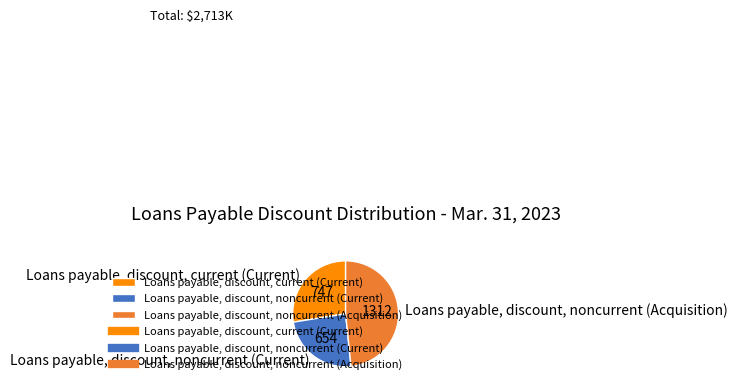

Rank the categories by value from lowest to highest.

Loans payable, discount, noncurrent (Current), Loans payable, discount, current (Current), Loans payable, discount, noncurrent (Acquisition)